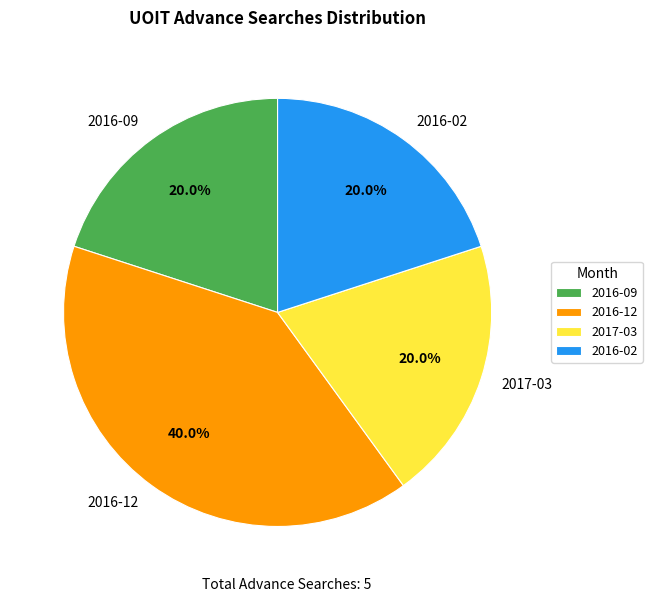

How many slices are in this pie chart?

4